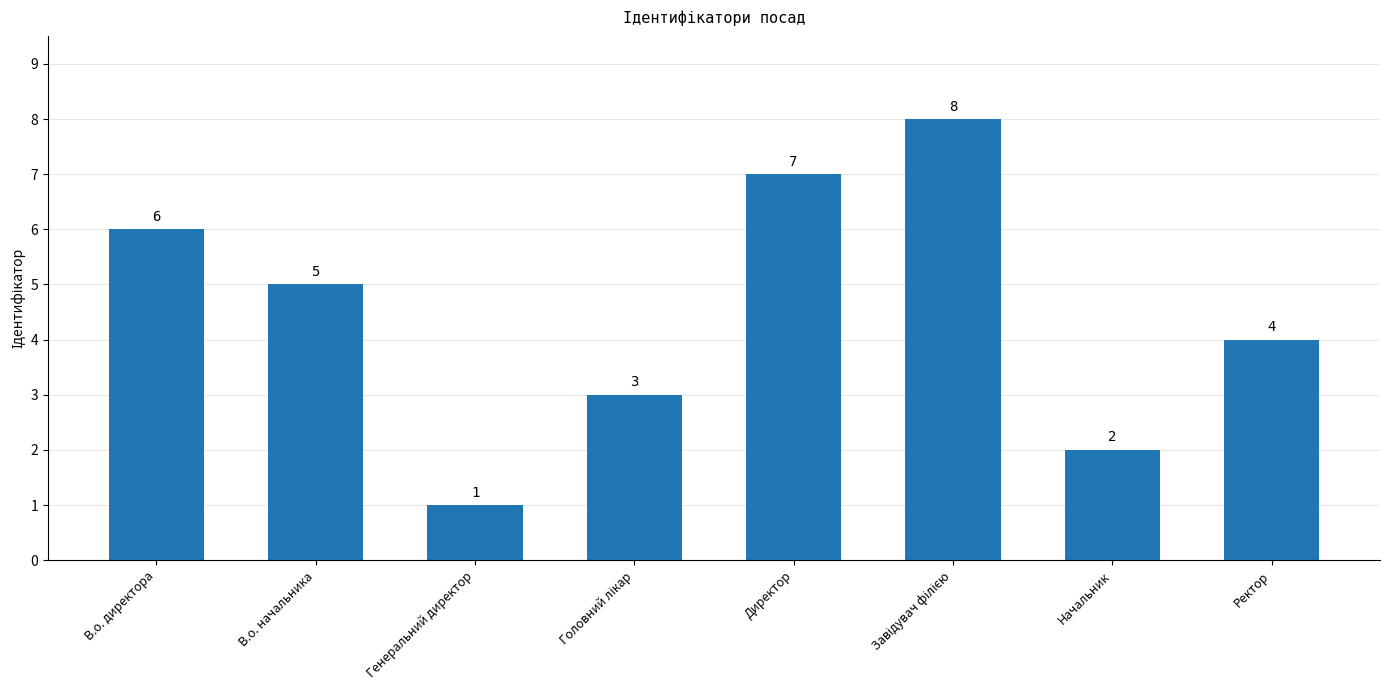

Approximately how many times larger is the value at Ректор compared to Генеральний директор?

4.0